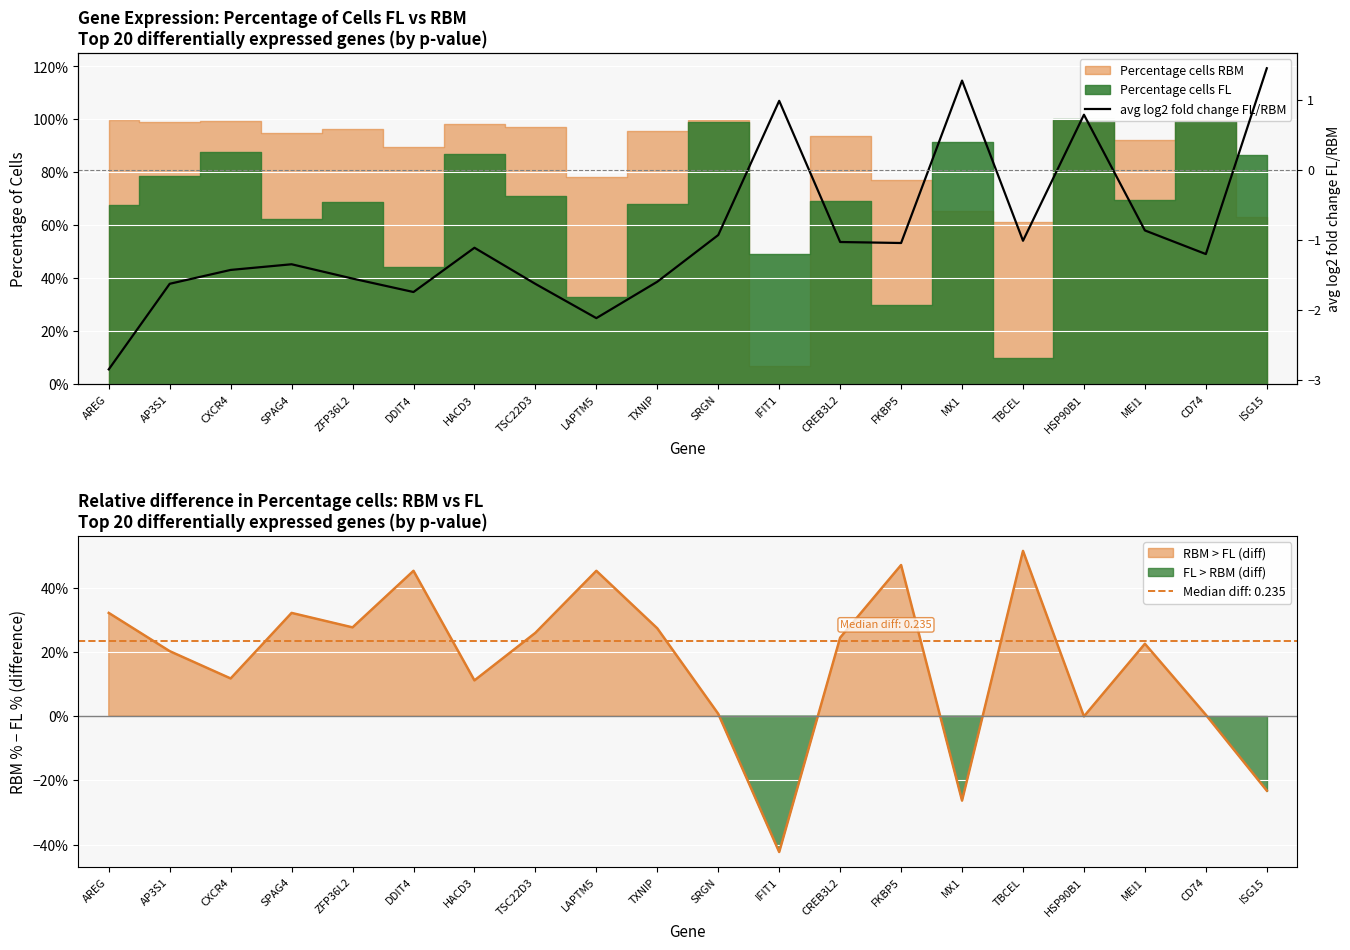

What position from the left is IFIT1?

12